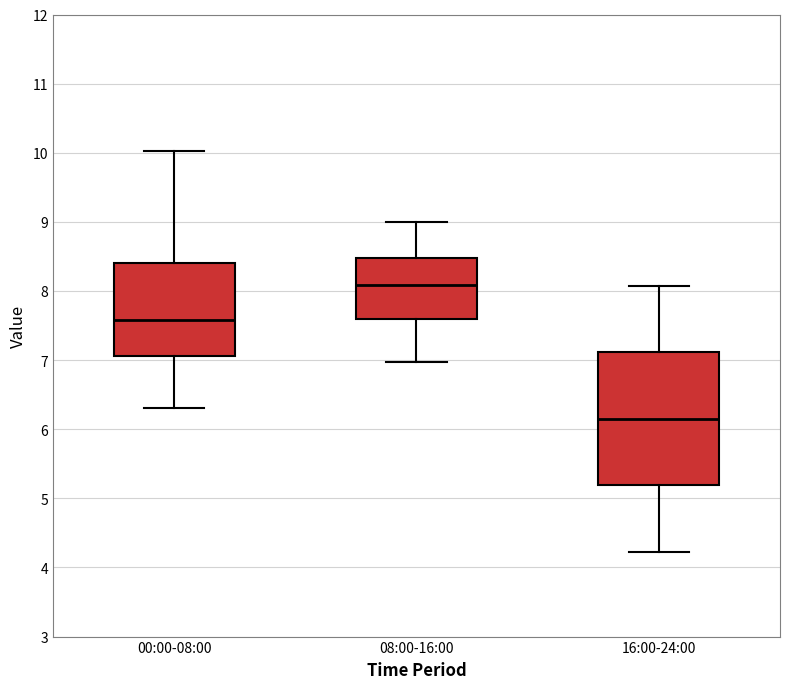

Which box's median line is the lowest?

16:00-24:00